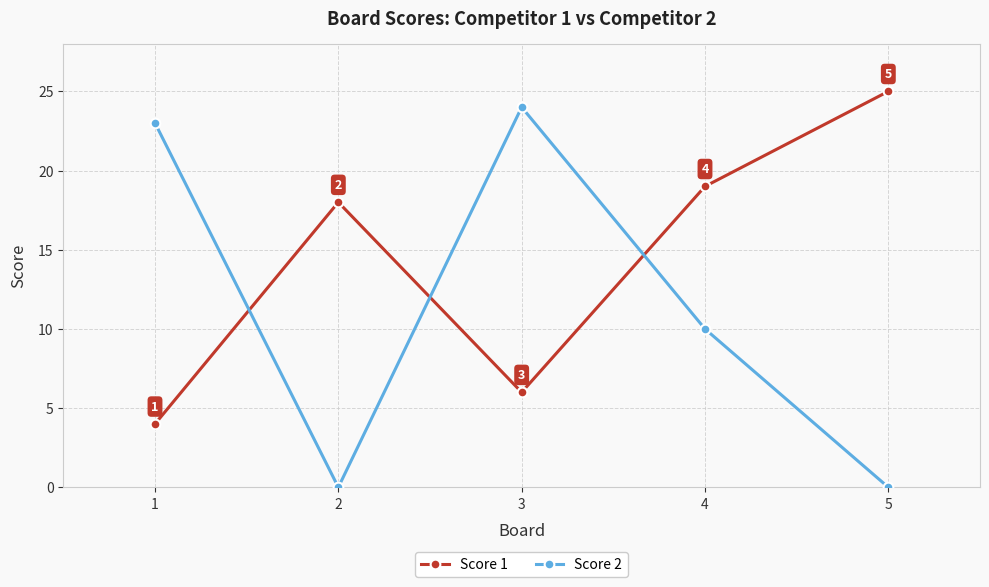

After their last crossing, which series has the higher values: Score 1 or Score 2?

Score 1